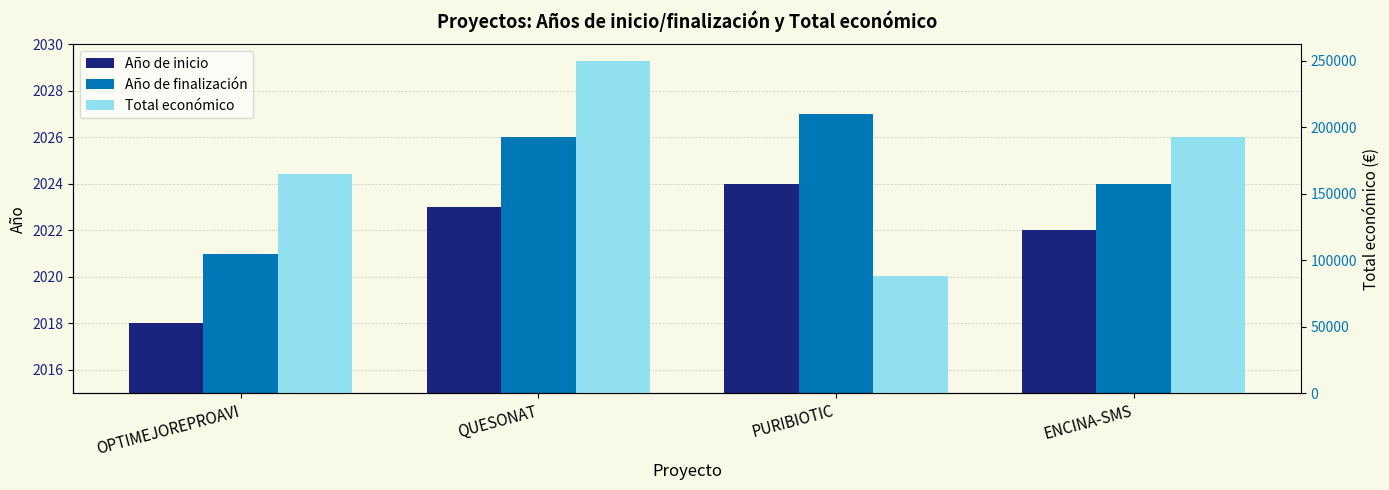

How many groups of bars are there?

4